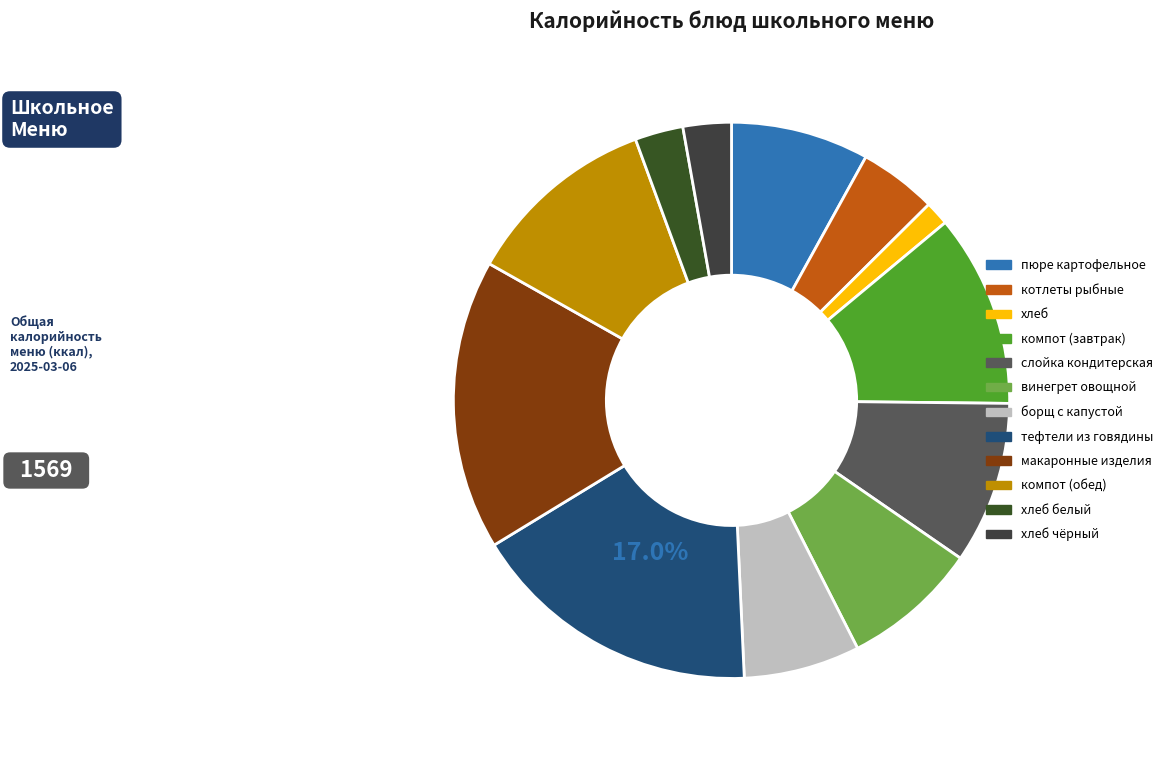

How many segments does this pie chart have?

12